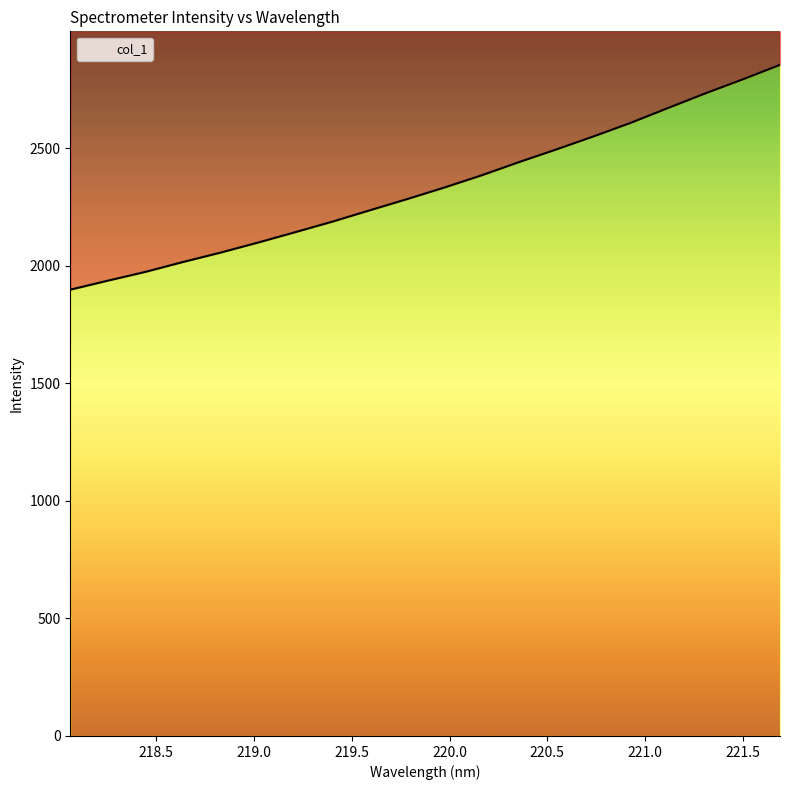

Is it true that the value at 220.7354 is 2551.0?

True